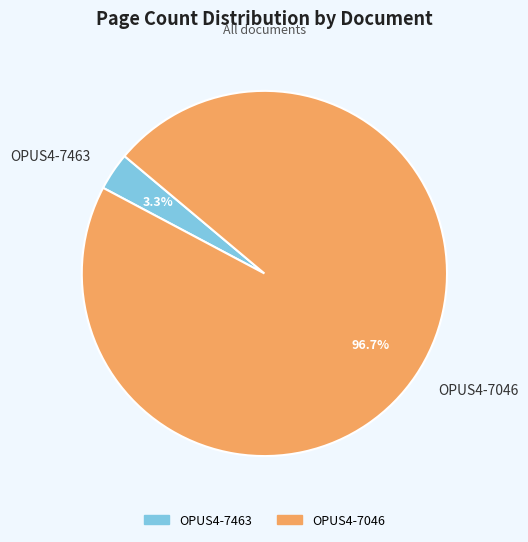

Do OPUS4-7463 and OPUS4-7046 together represent more than half of the pie?

Yes